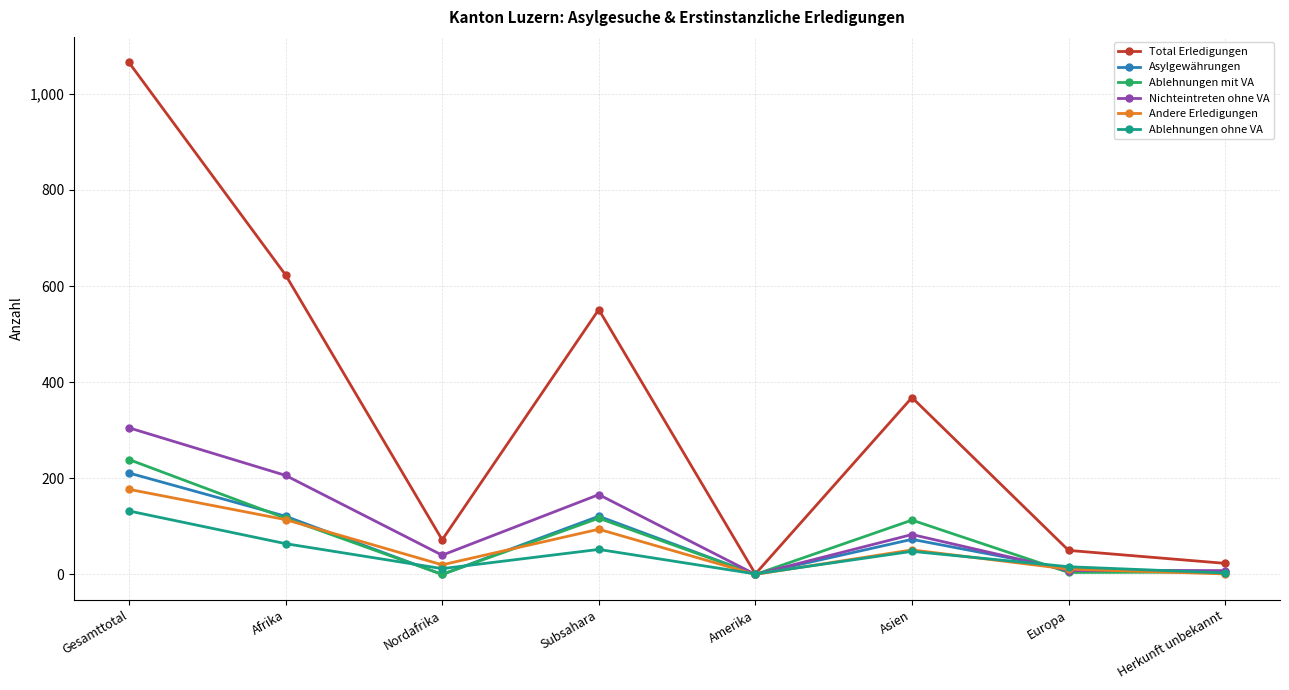

How many lines are shown in the chart?

6